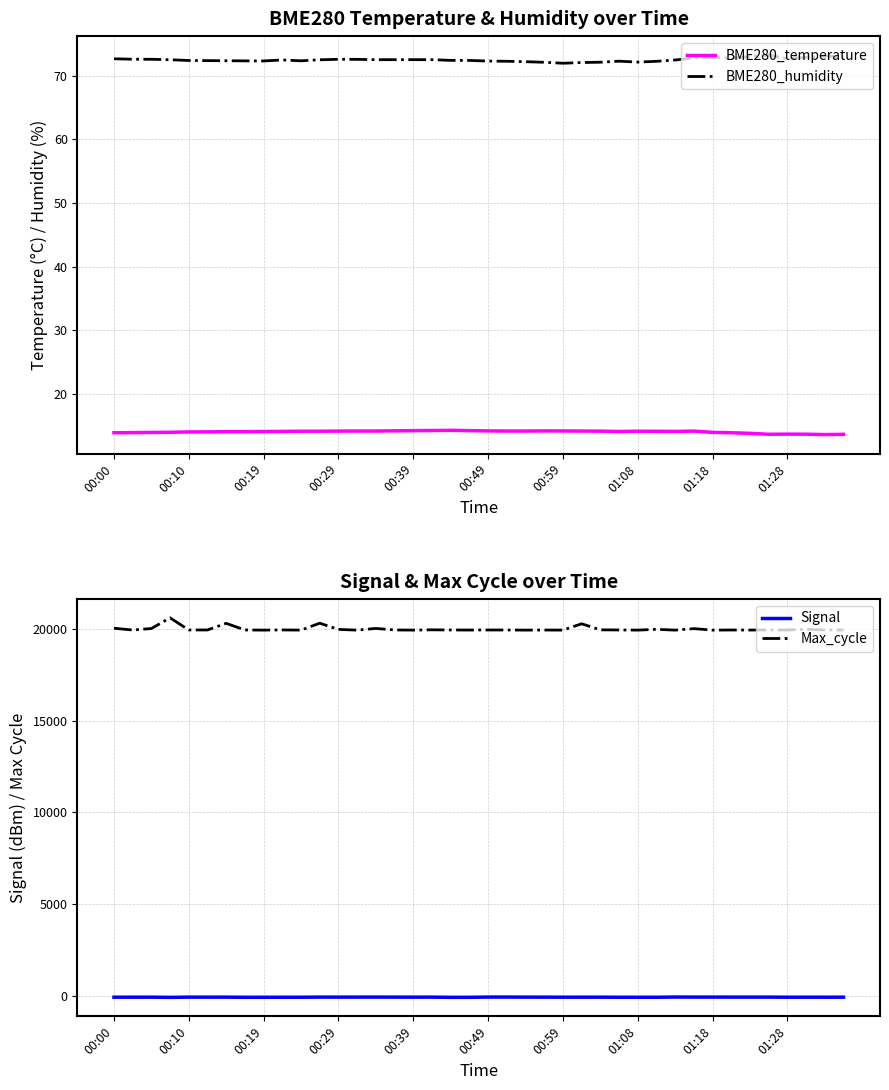

Which series has the widest spread of values?

Max_cycle